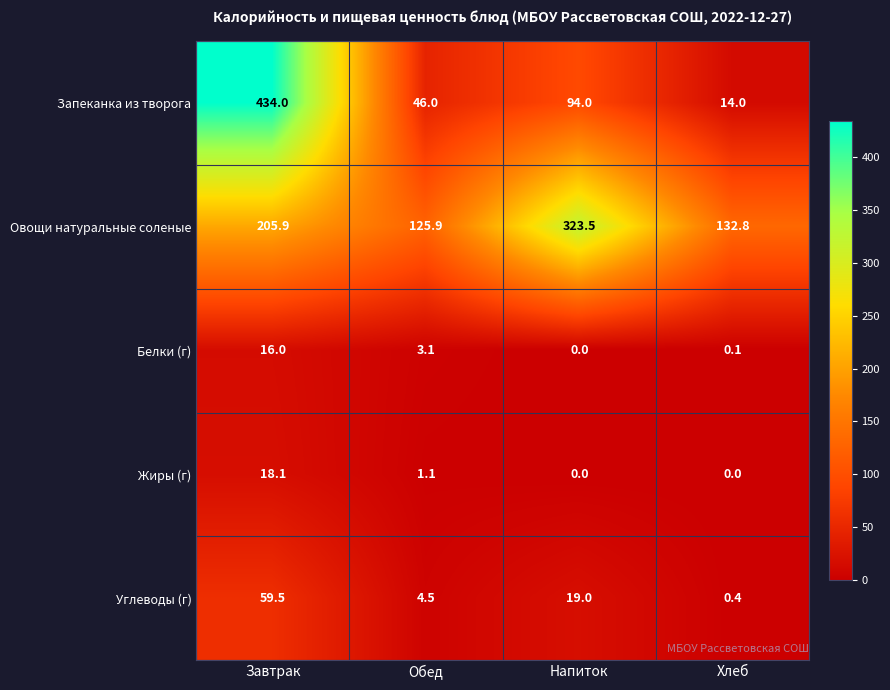

Rank the series by their maximum value, from lowest to highest.

Белки (г), Жиры (г), Углеводы (г), Овощи натуральные соленые, Запеканка из творога